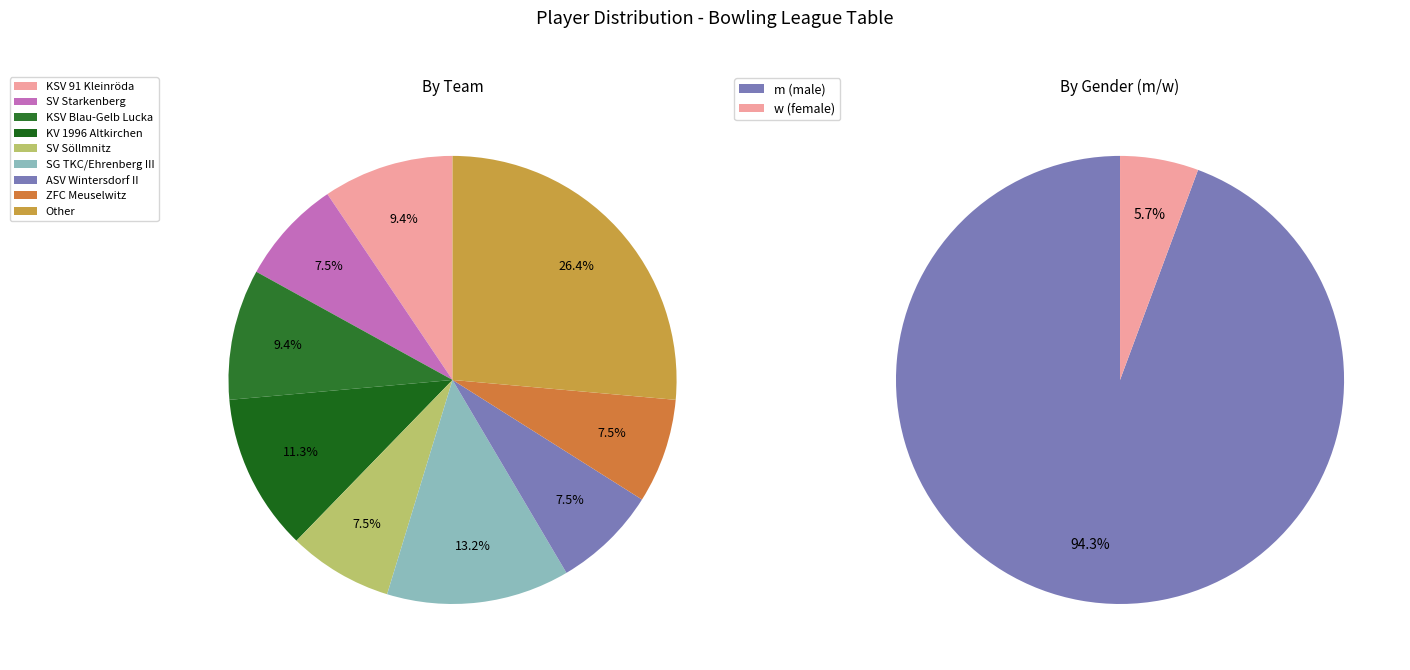

True or false: SV Starkenberg accounts for 8% of the total.

True